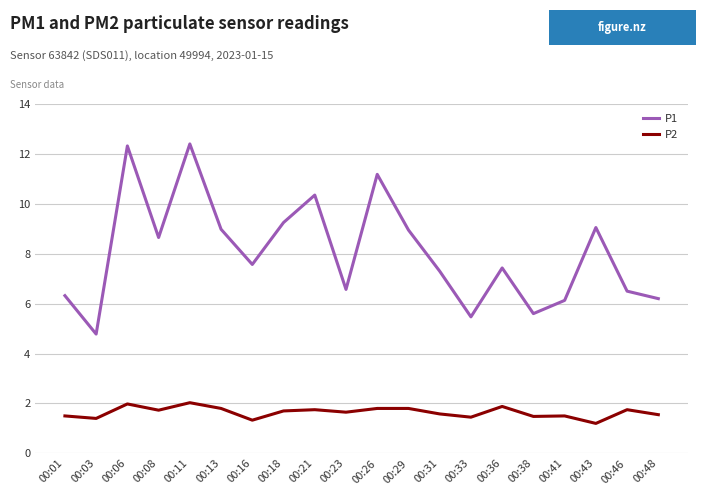

What is the highest value of the P2 series?

2.0